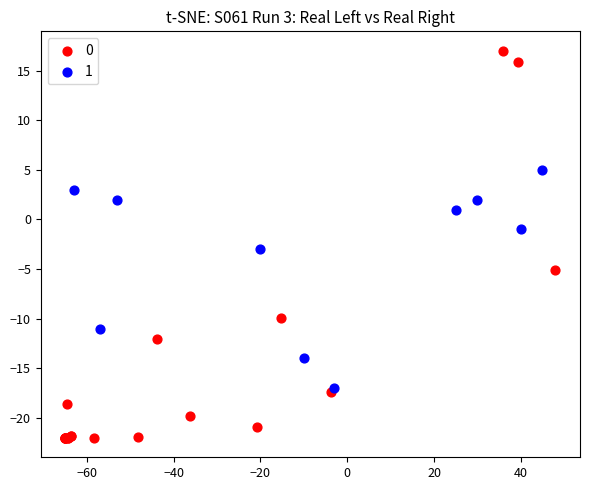

What are all the series names shown in the legend?

0, 1